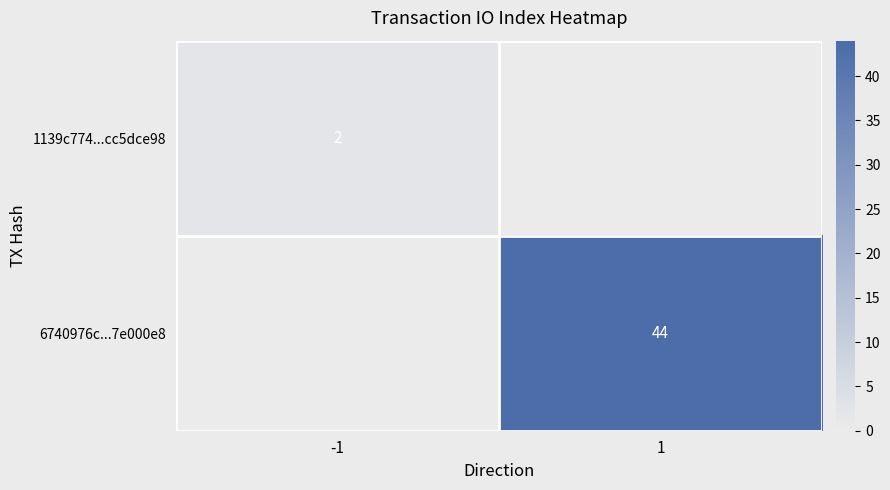

At which label is 6740976c...7e000e8 closest to 22?

-1